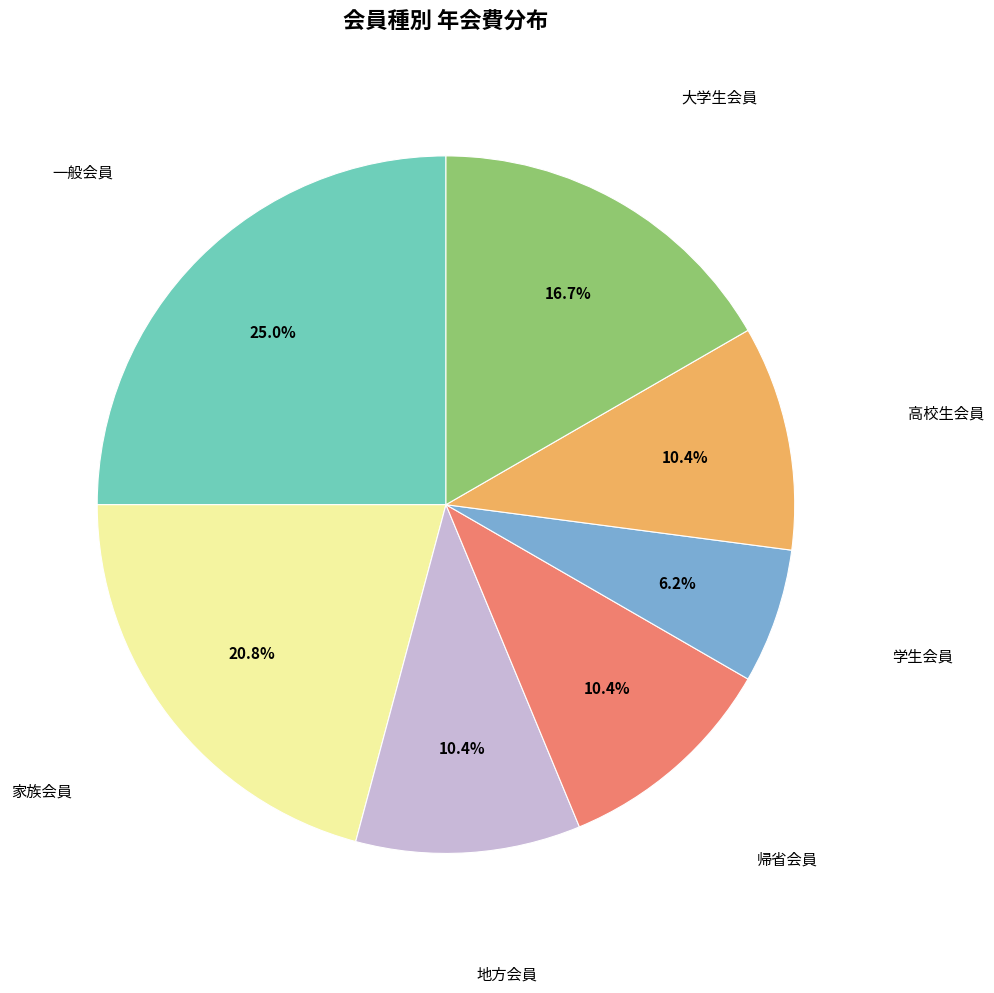

Is there a majority slice in this chart?

No